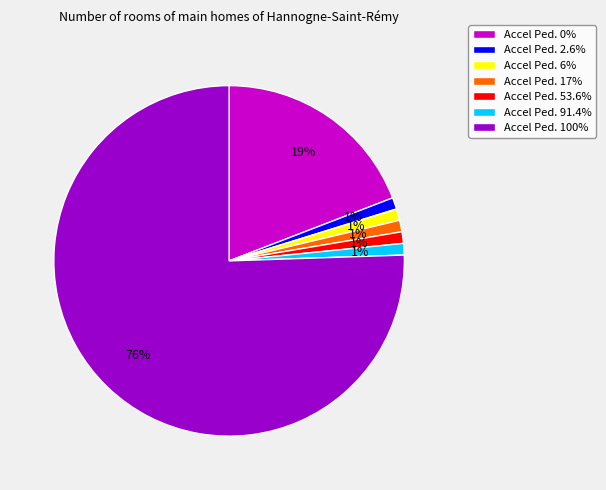

The Accel Ped. 0% slice represents 19% of the pie. True or false?

True